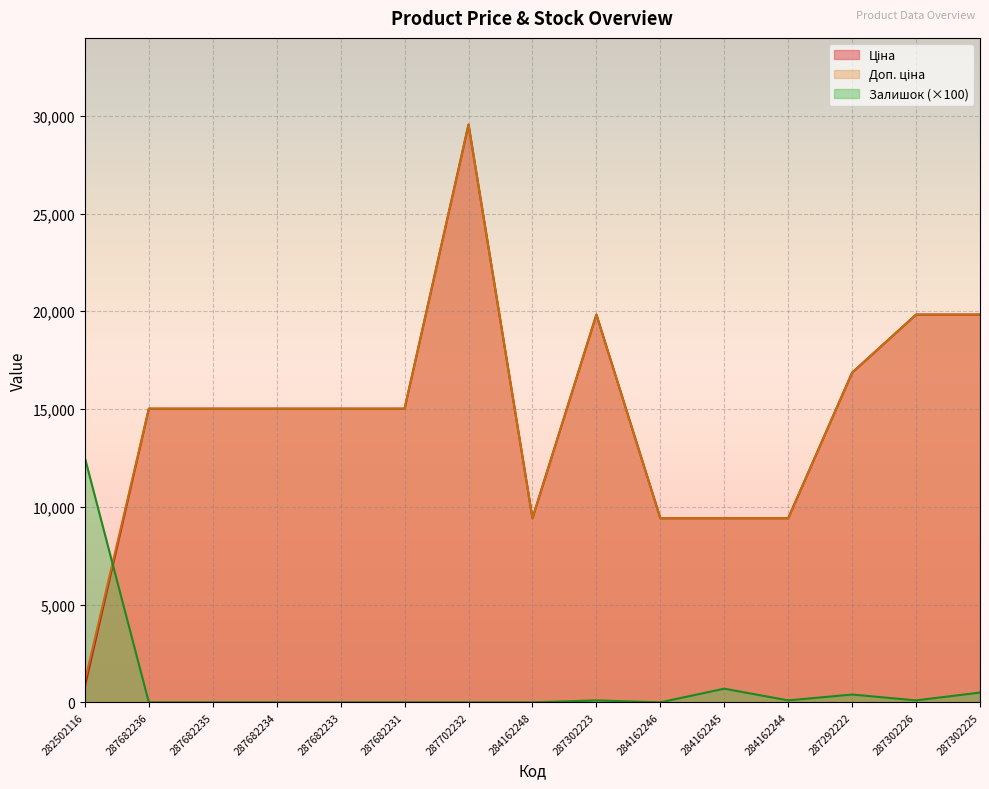

What are all the series names shown in the legend?

Ціна, Доп. ціна, Залишок